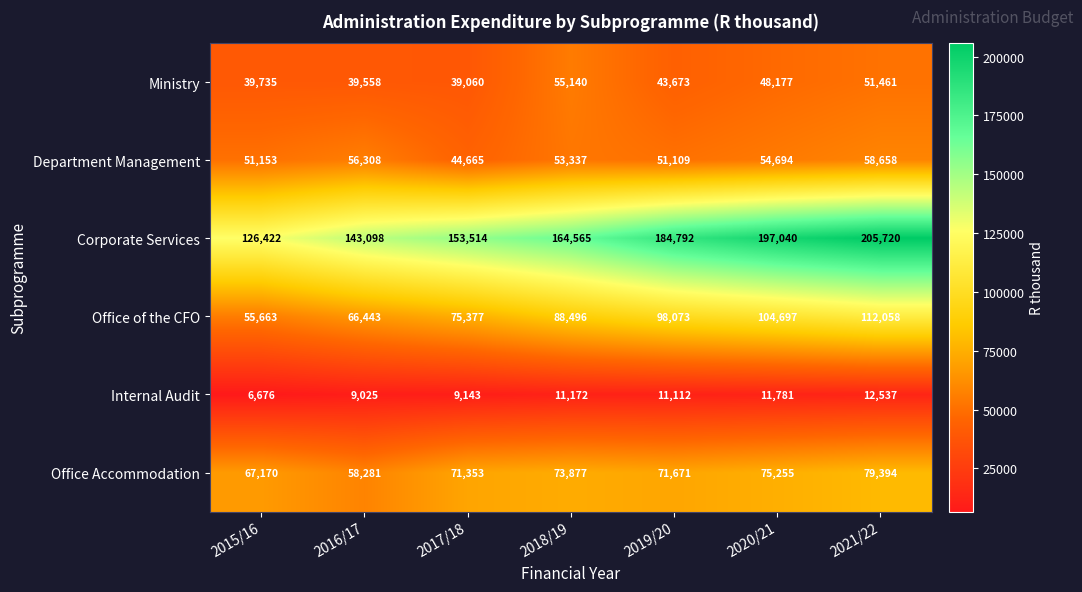

How many Office of the CFO values are between 66443 and 104697?

5